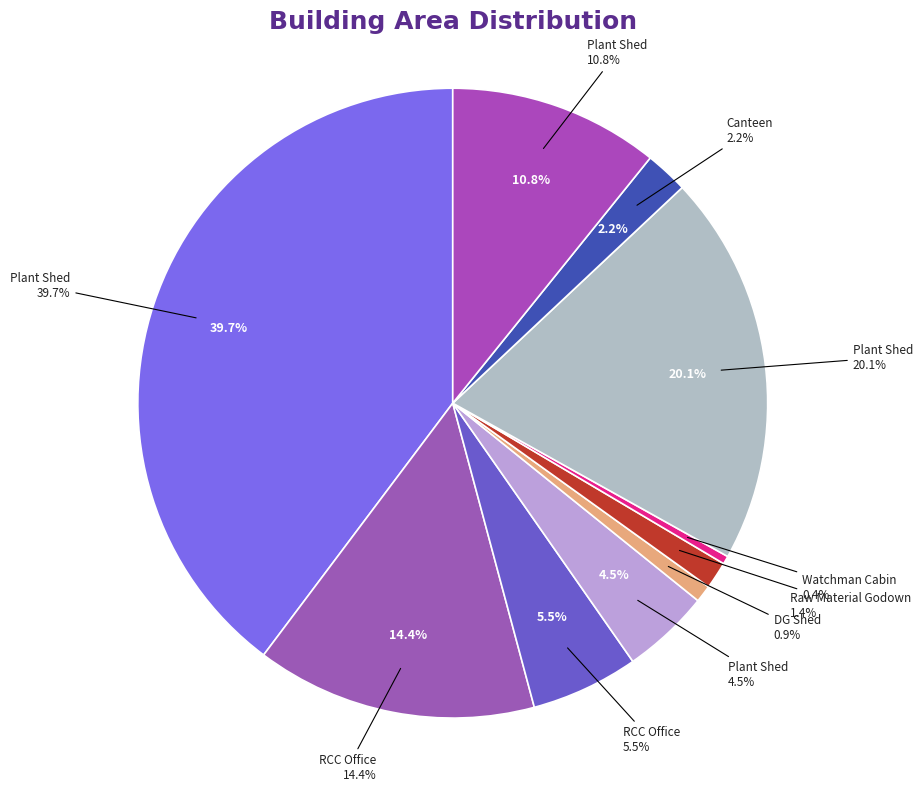

Does any single category account for the majority?

No